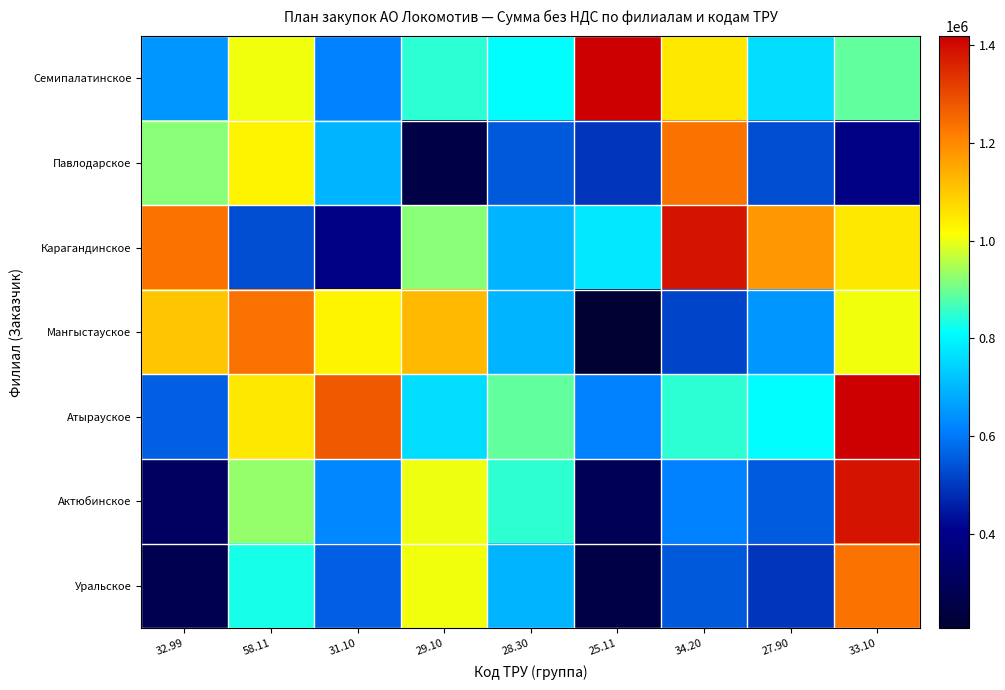

Which series has the largest total across all categories?

Атырауское